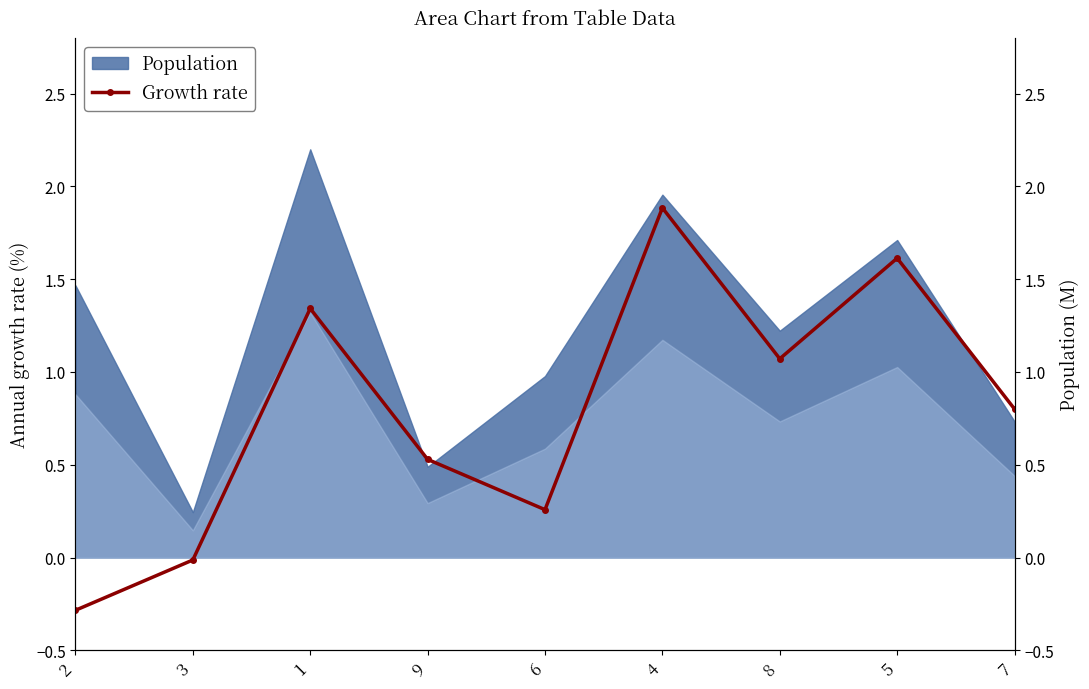

The chart shows a value of 0.8 at 7. True or false?

True